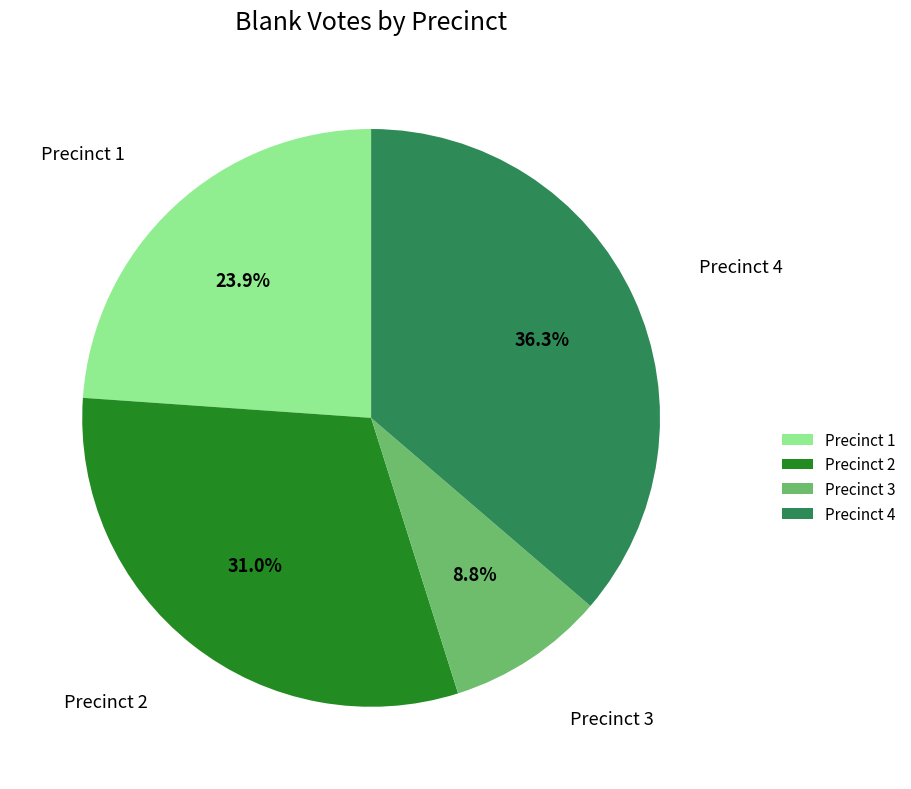

What percentage is the Precinct 4 slice, to the nearest percent?

36%